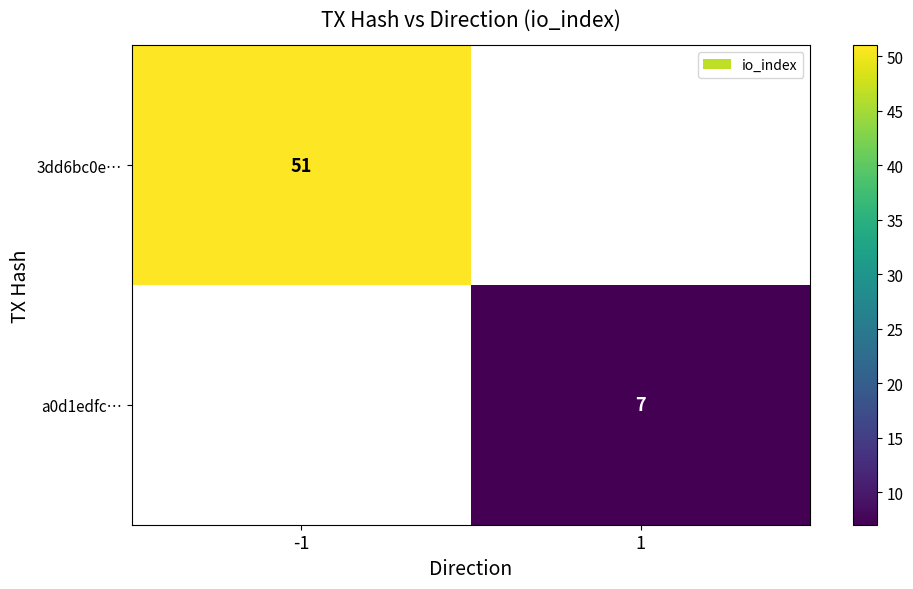

Which category has the highest value across all series?

-1